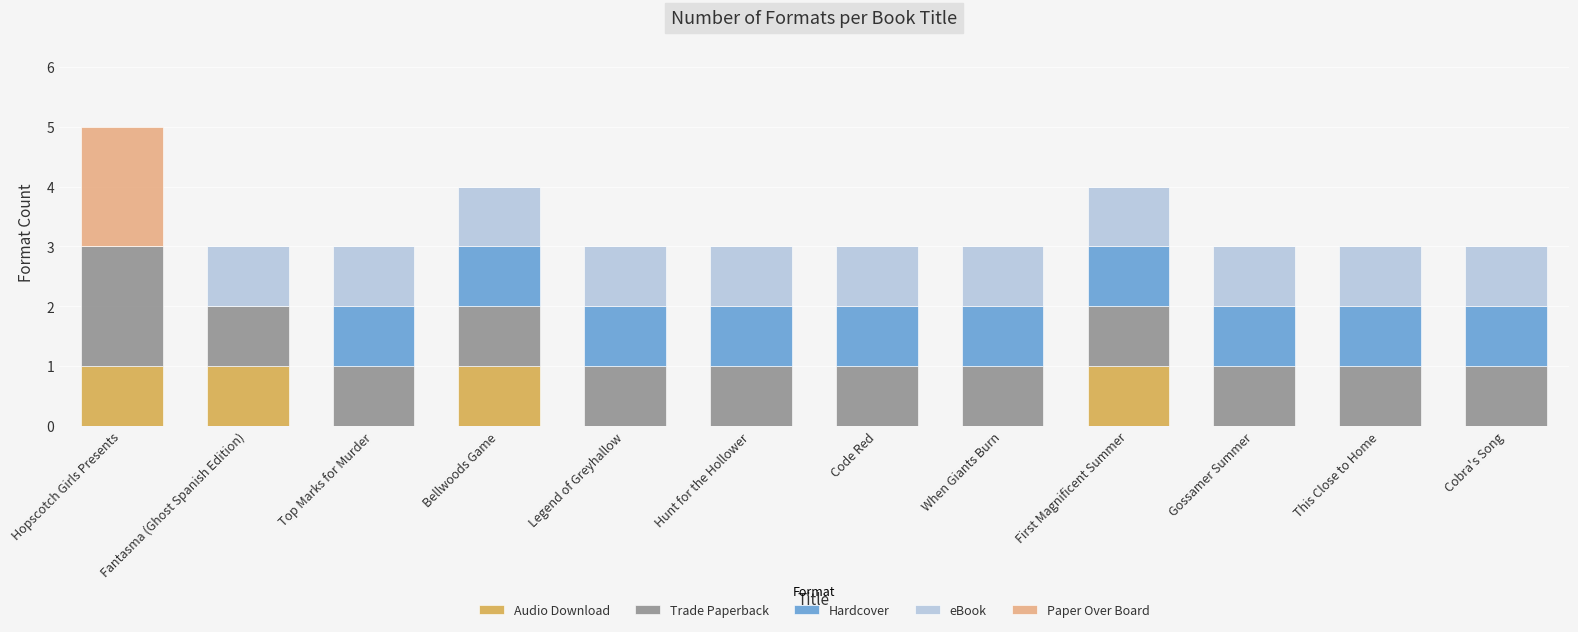

What is the total value across all series at Top Marks for Murder?

3